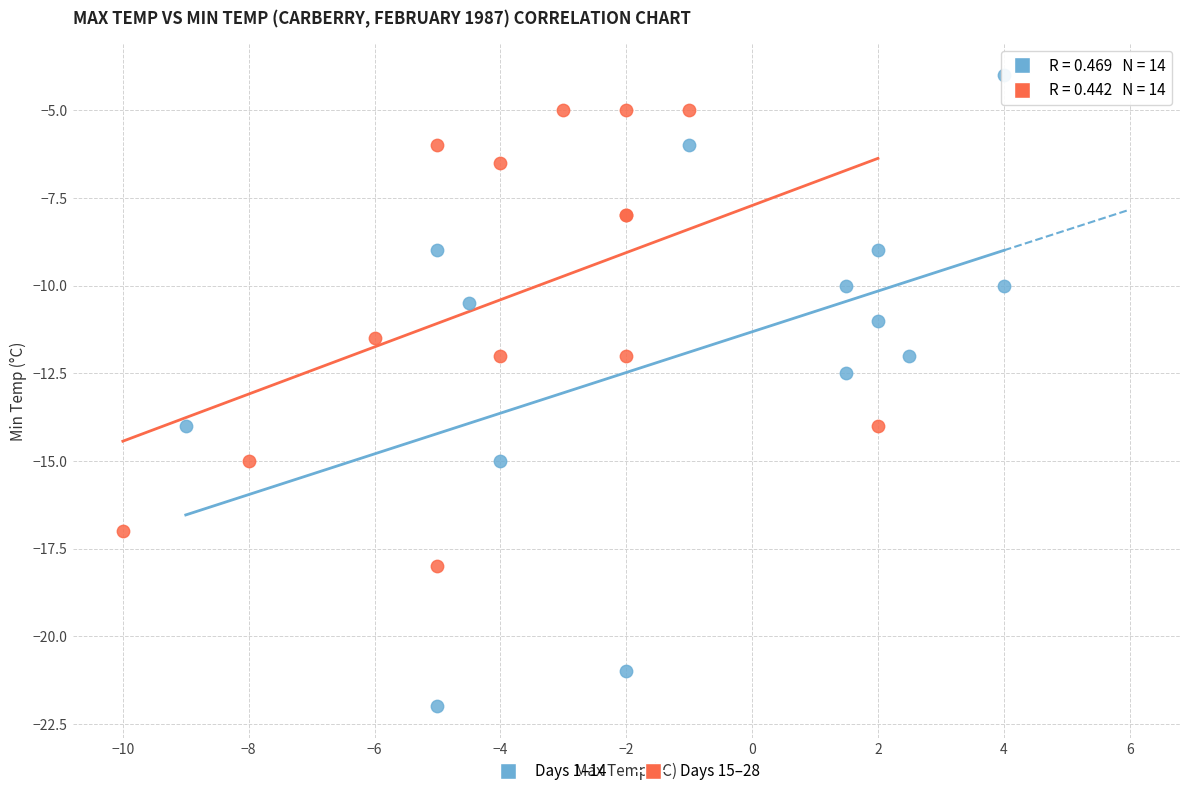

Which series reaches the minimum Y coordinate?

Days 1–14